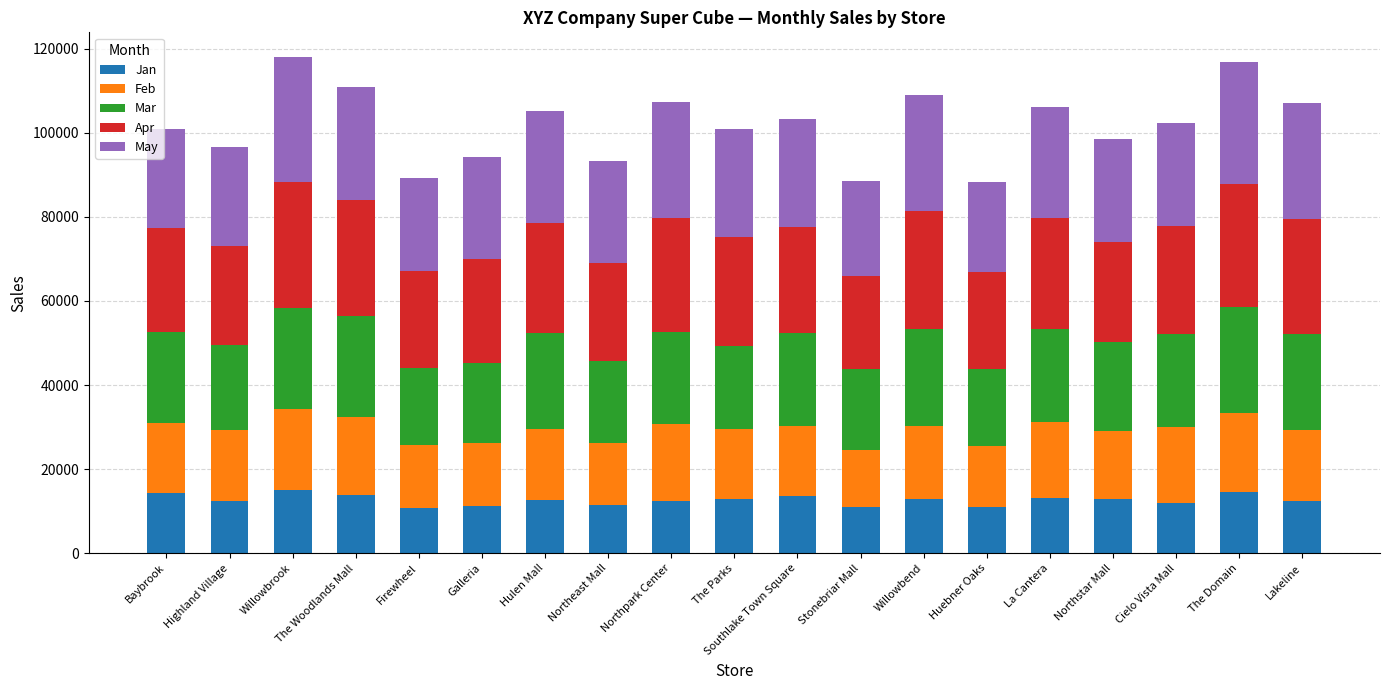

Are the bars horizontal?

No